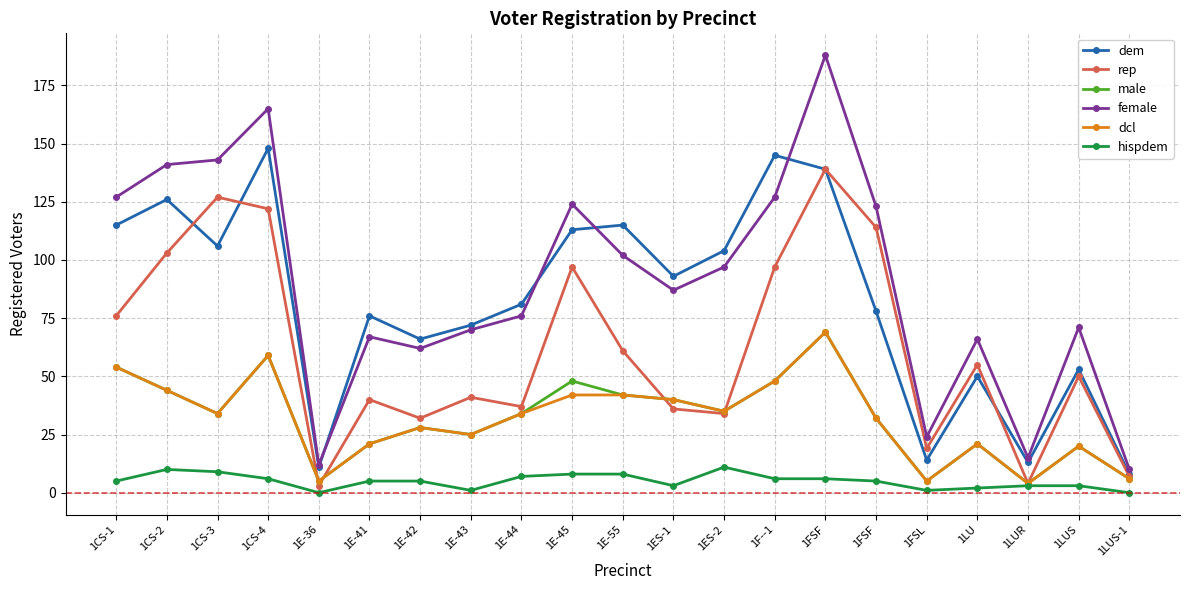

Which label corresponds to the smallest value in the chart?

1E-36